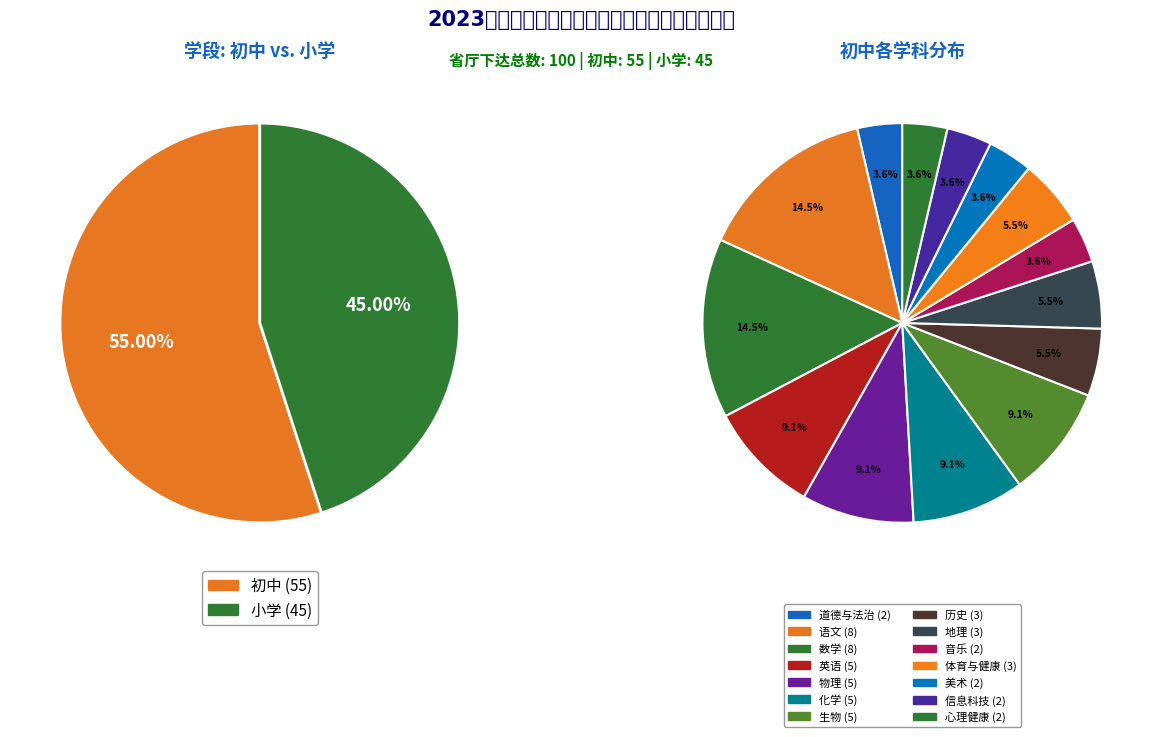

Combined, do 初中 and 小学 account for over 50%?

Yes